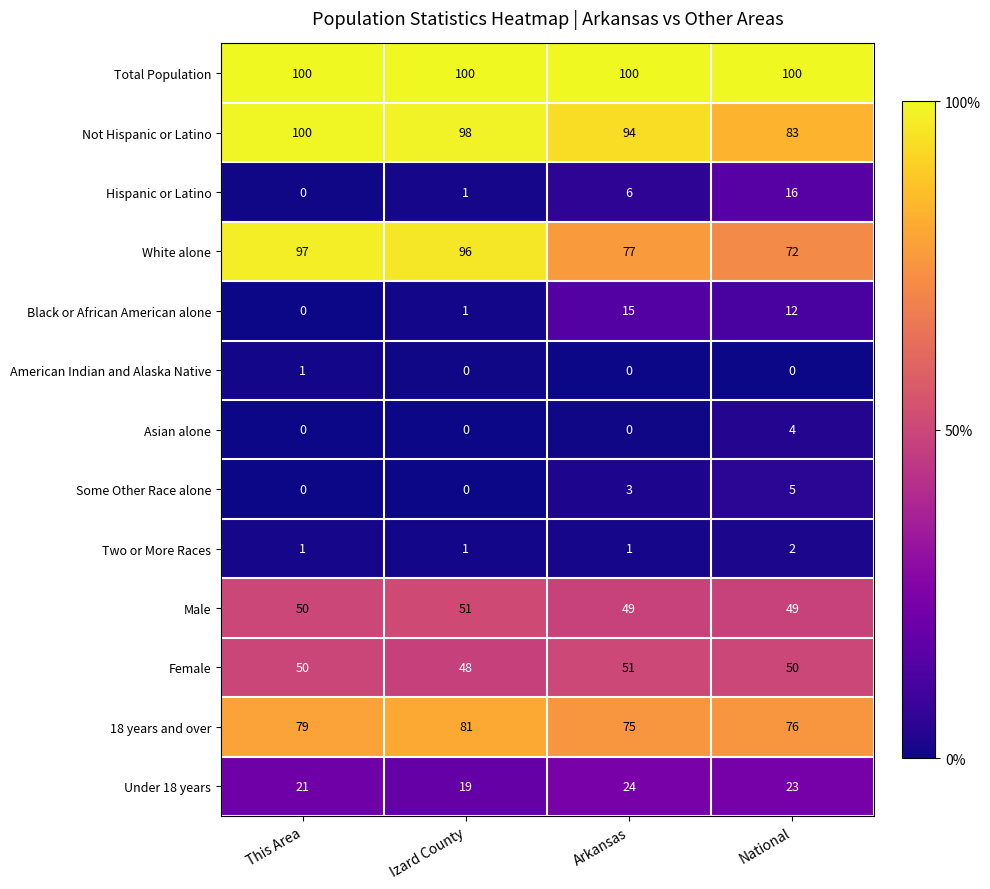

At how many categories does at least one series exceed 68?

4